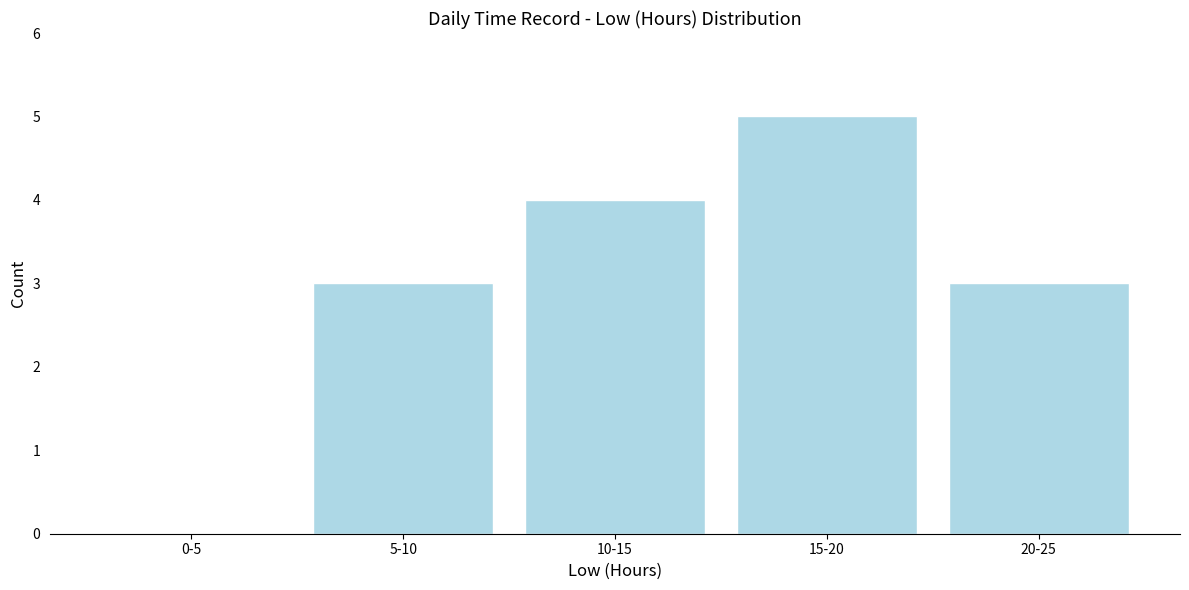

Reading left to right, what are all the values shown in this chart?

0-5=0	5-10=3	10-15=4	15-20=5	20-25=3